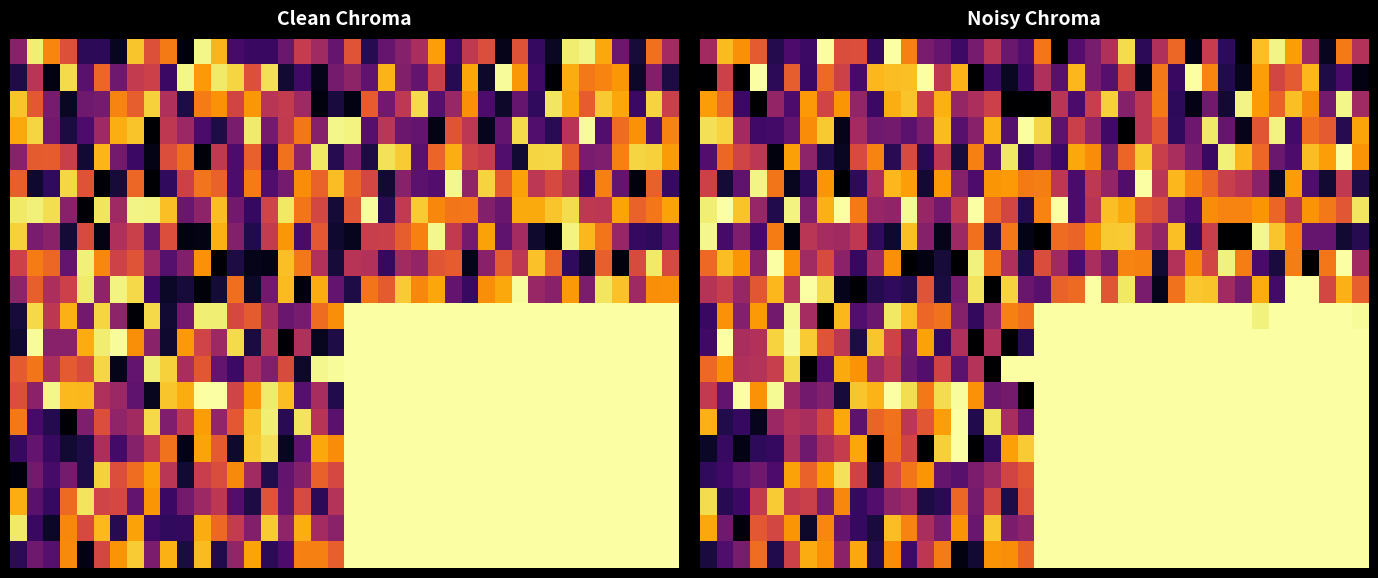

What is the difference between the highest and lowest values at 37?

0.9